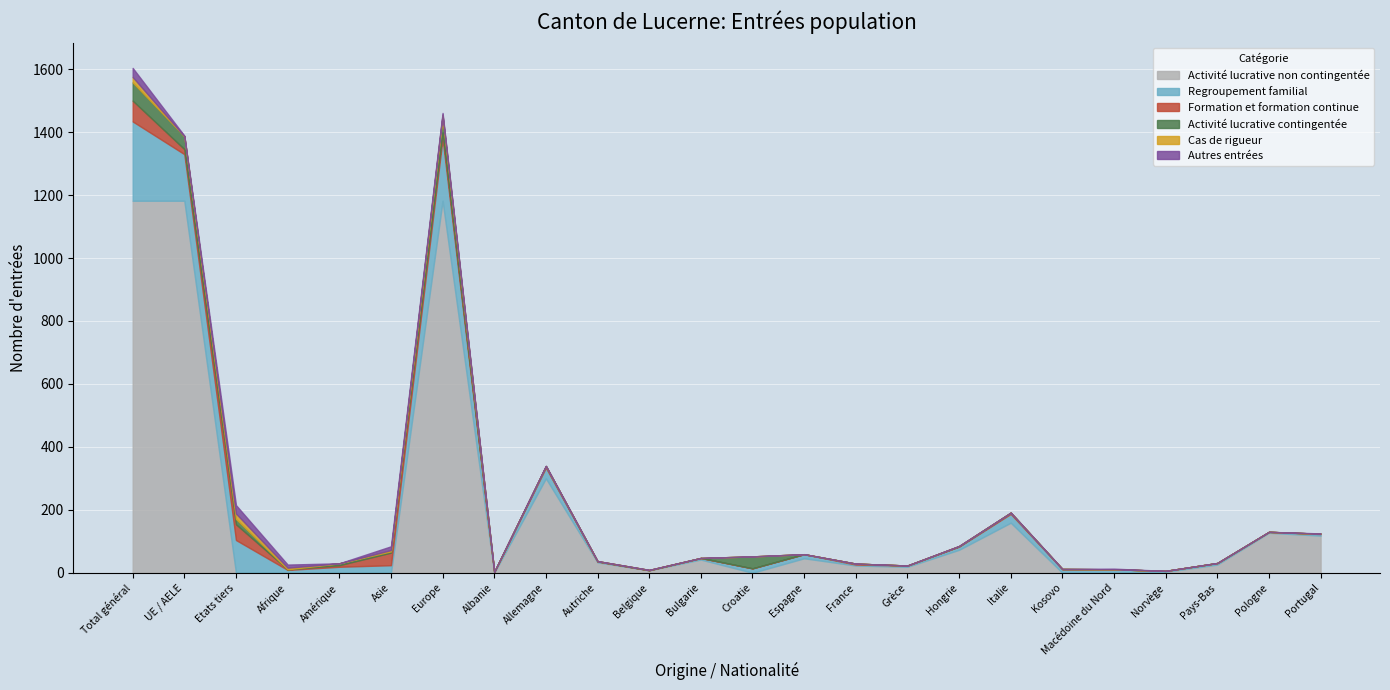

At which label does Regroupement familial reach its minimum?

Belgique